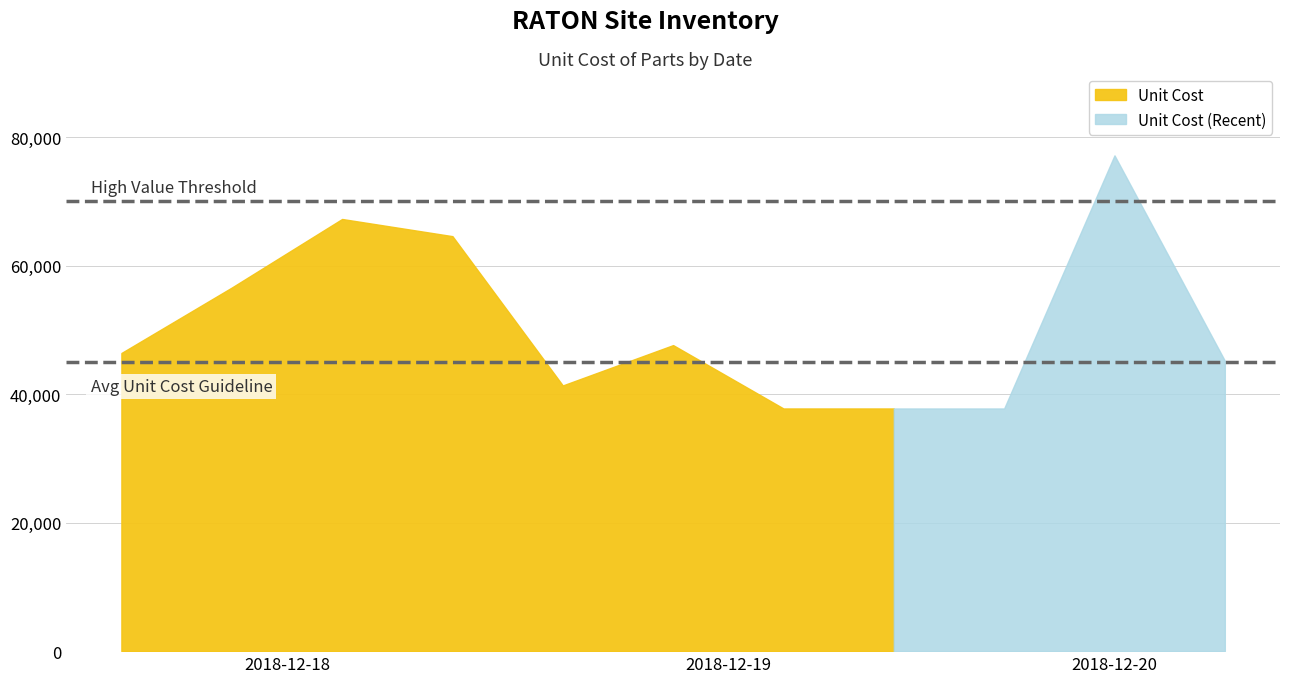

Rank the categories by value from lowest to highest.

2018-12-19, 2018-12-19, 2018-12-20, 2018-12-19, 2018-12-20, 2018-12-18, 2018-12-19, 2018-12-18, 2018-12-18, 2018-12-18, 2018-12-20